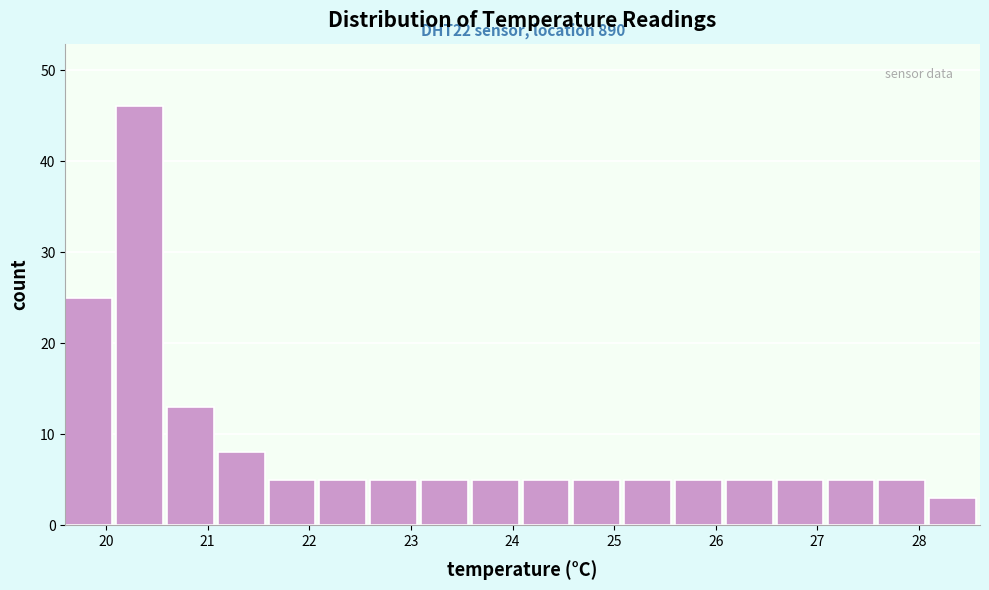

Over which range of the x-axis is the bar tallest?

20.1 to 20.6